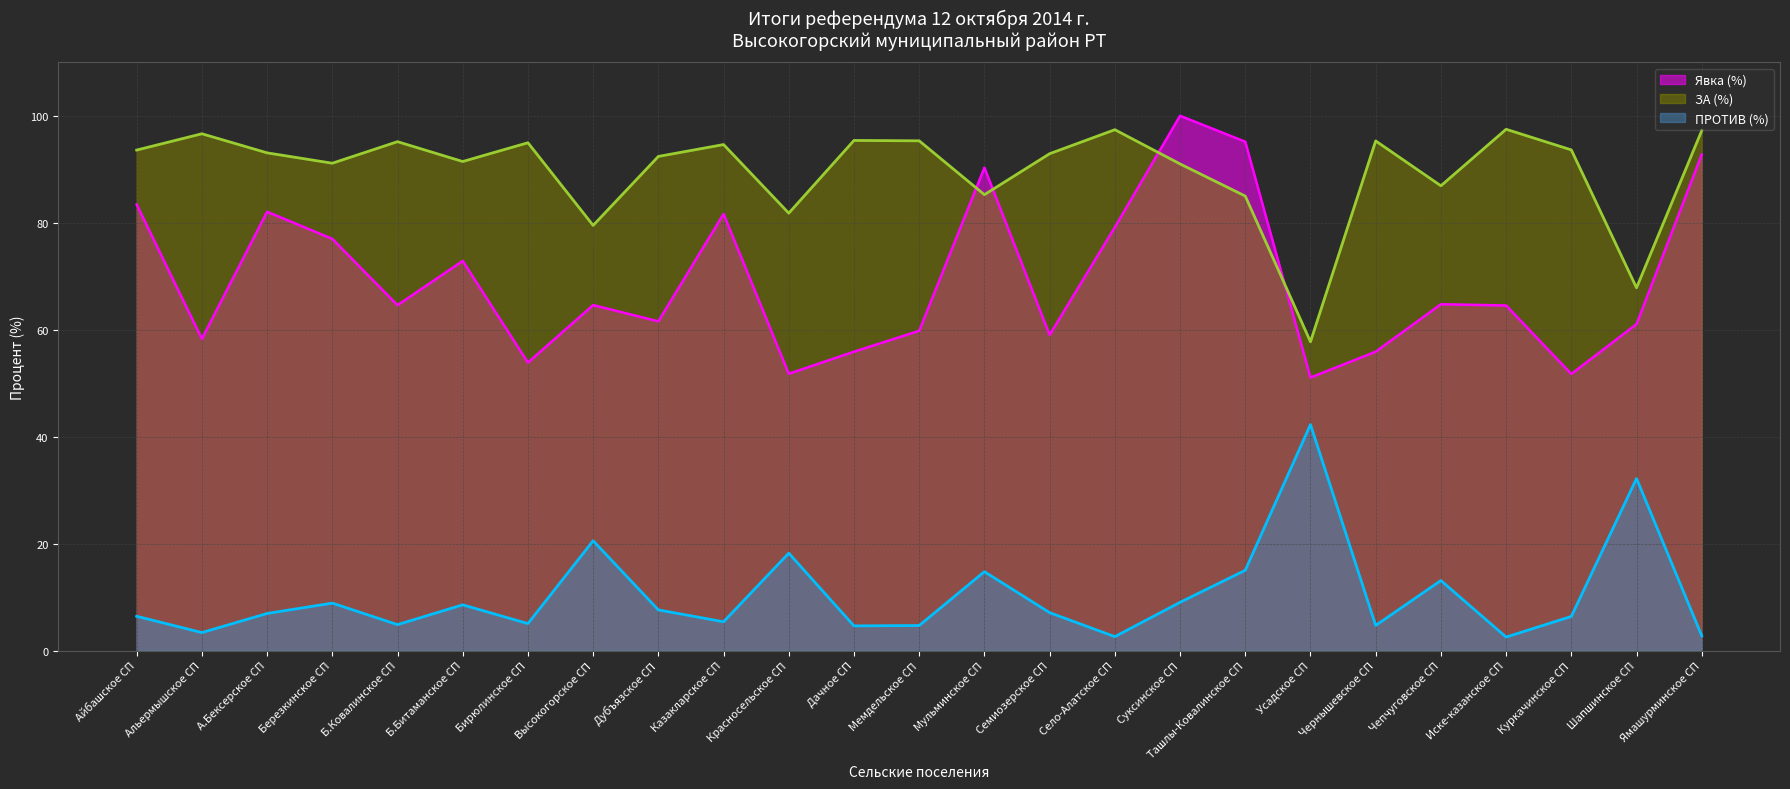

At how many categories does at least one series exceed 25?

25